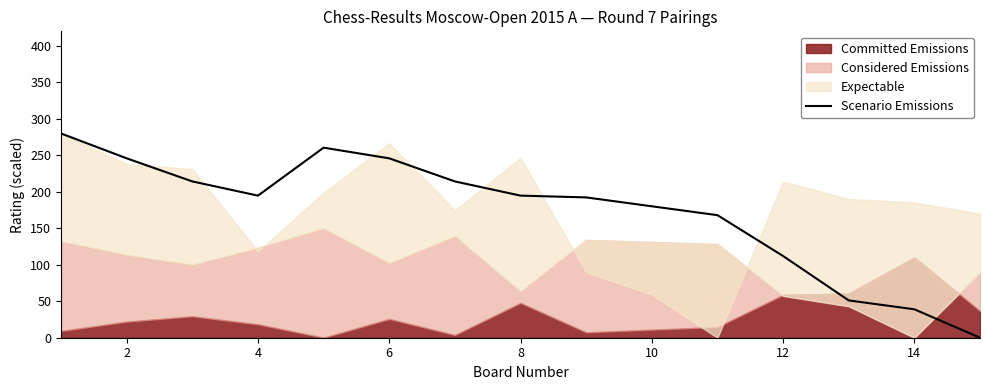

Reading left to right, what are all the values shown in this chart?

280.0	245.9	214.3	194.8	260.5	245.9	214.3	194.8	192.3	180.2	168.0	112.0	51.1	39.0	0.0